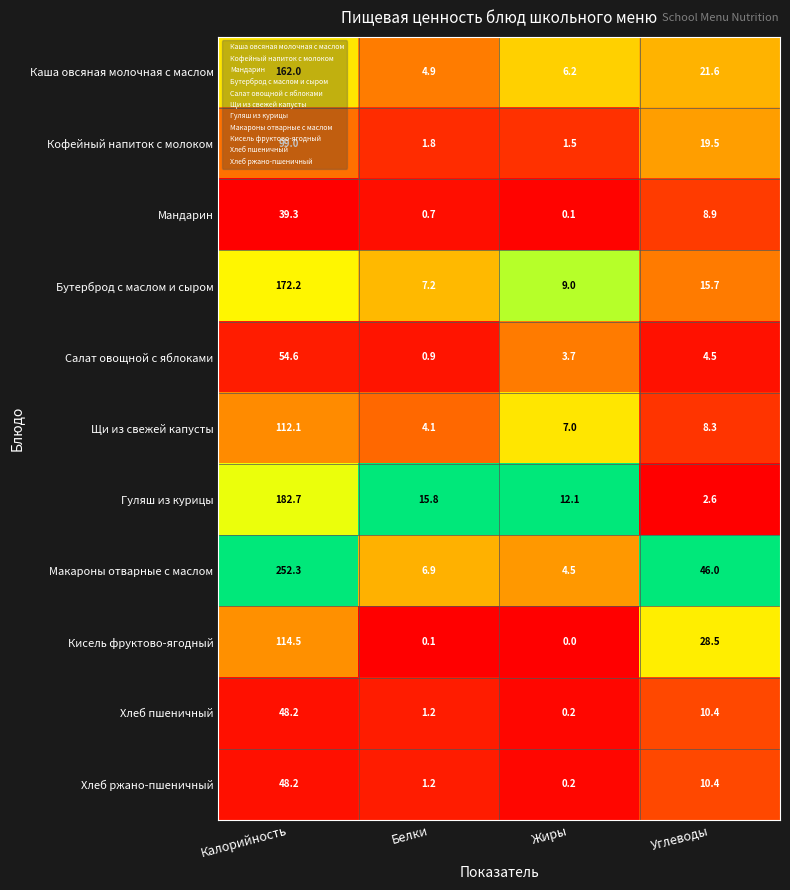

Which series has the widest spread of values?

Макароны отварные с маслом